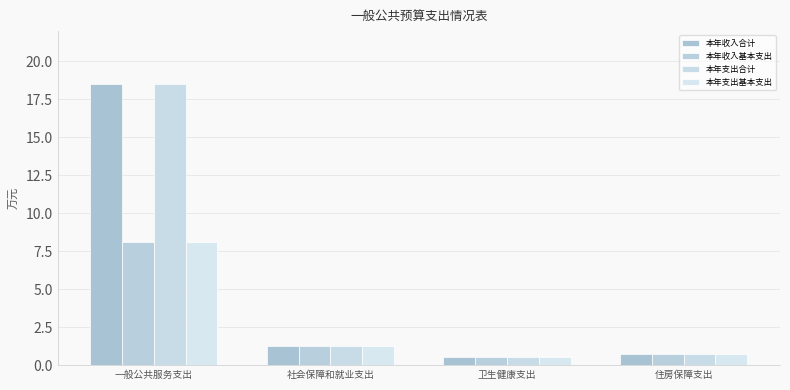

How many values in the 本年收入合计 series exceed 1?

2